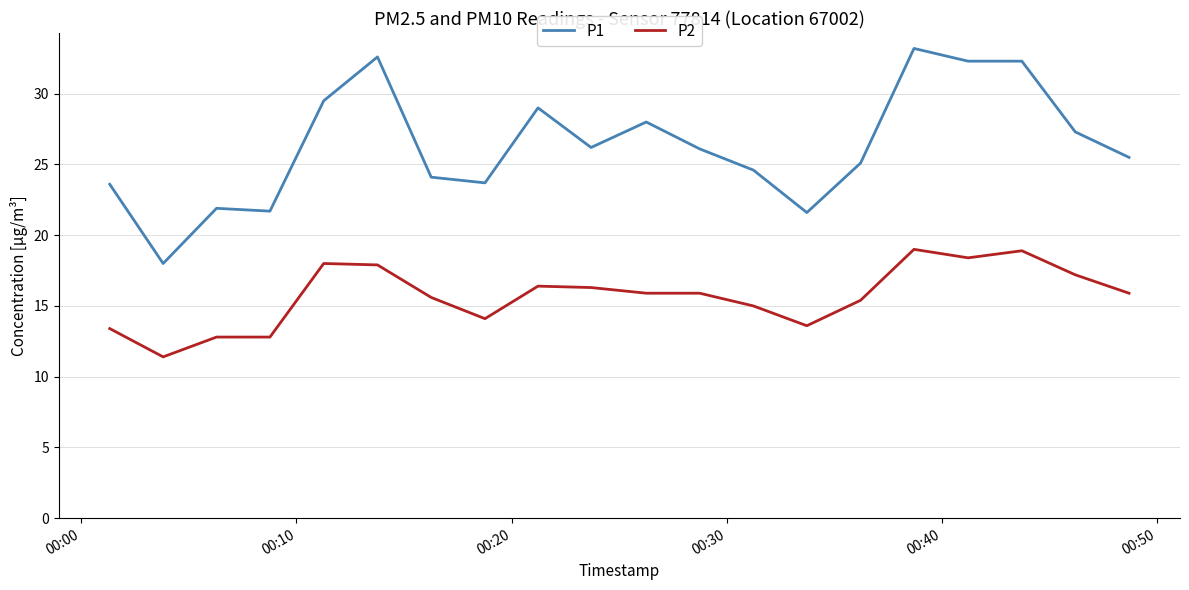

Which series has the largest total across all categories?

P1